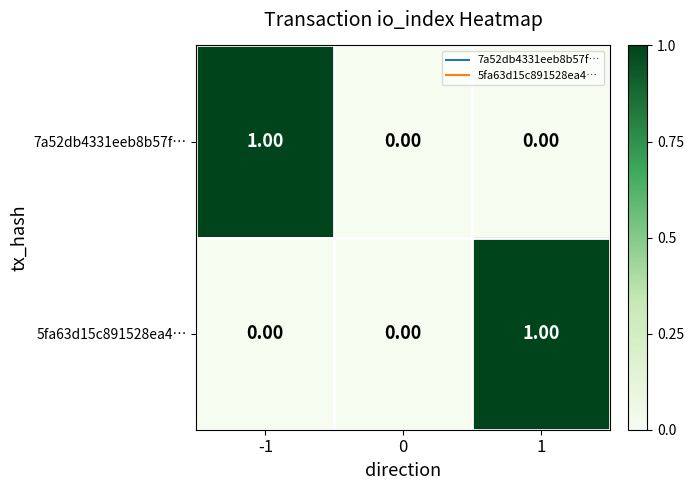

Which series changed the most between 0 and 1?

5fa63d15c891528ea4…